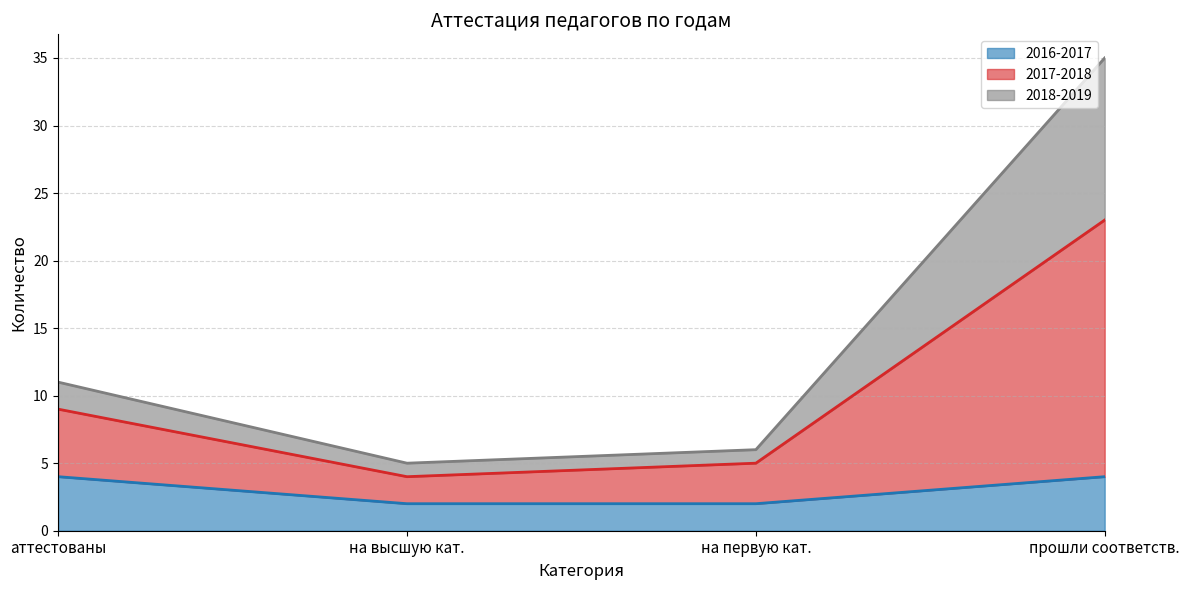

At which category is the sum across all series the highest?

прошли соответств.